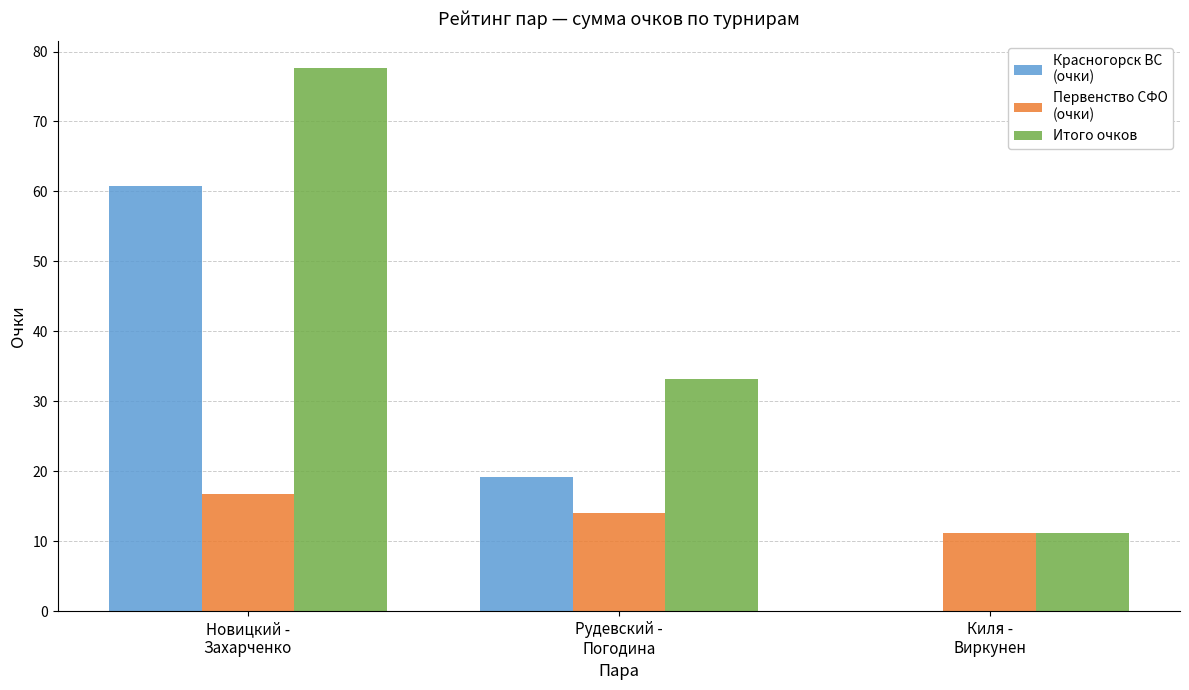

What is the maximum value shown in the chart?

77.6